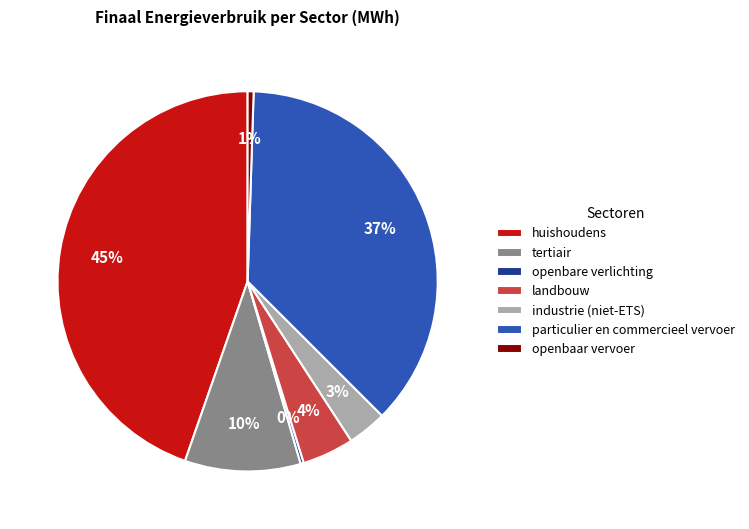

Do openbaar vervoer and landbouw together represent more than half of the pie?

No